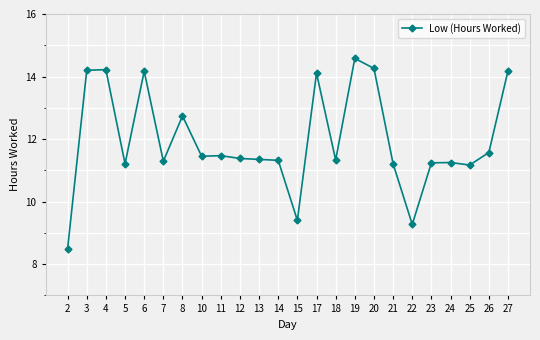

Which has a higher value, 6 or 18?

6